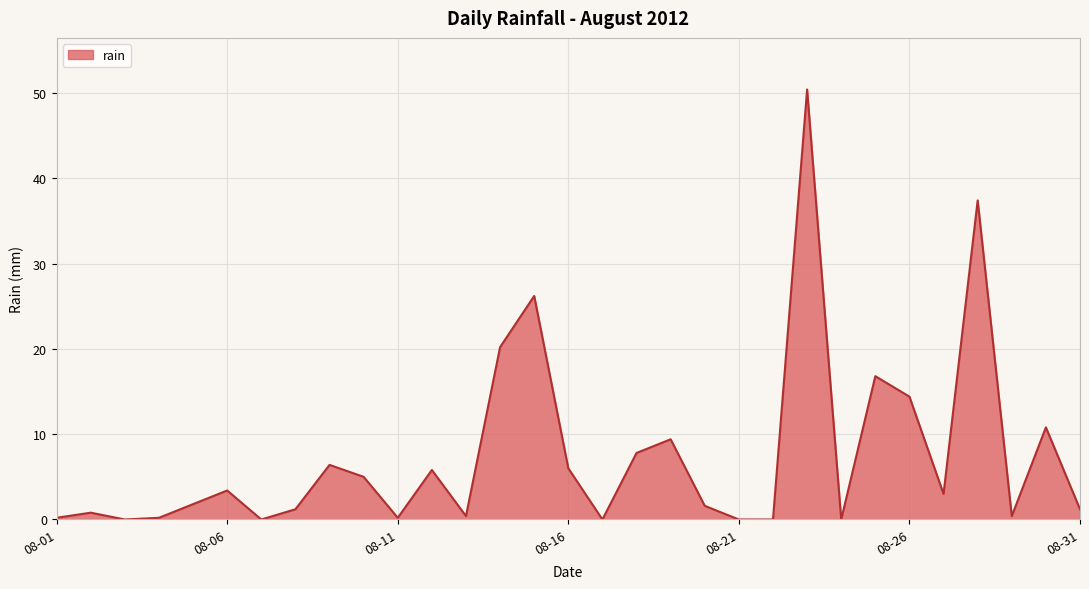

What is the greatest value displayed?

50.4